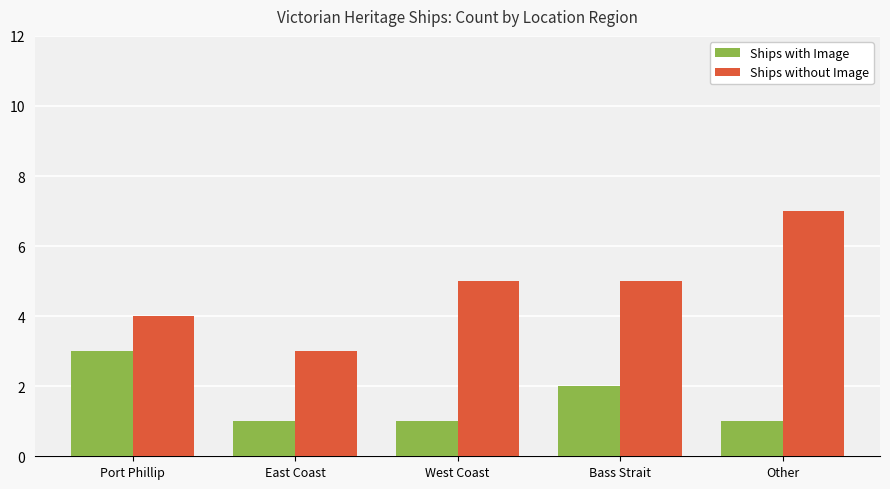

Is it true that Ships with Image equals 1 at East Coast?

True